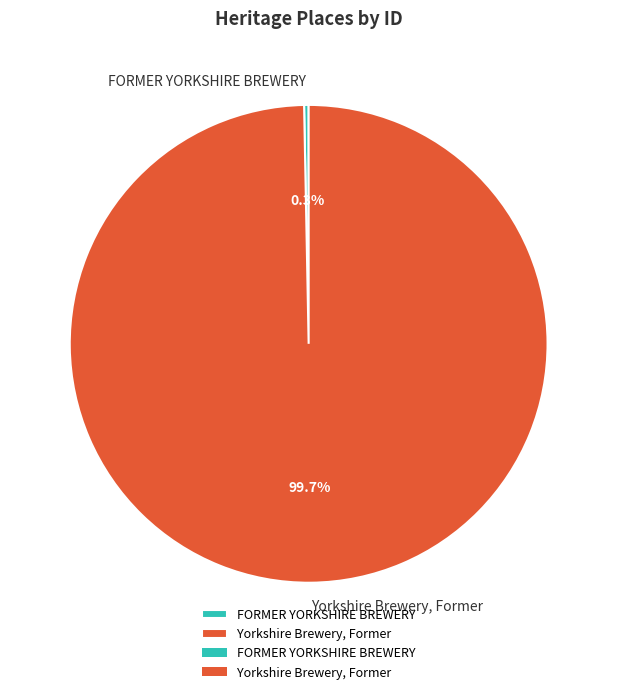

Combined, what portion of the pie is FORMER YORKSHIRE BREWERY and Yorkshire Brewery, Former?

100.0%